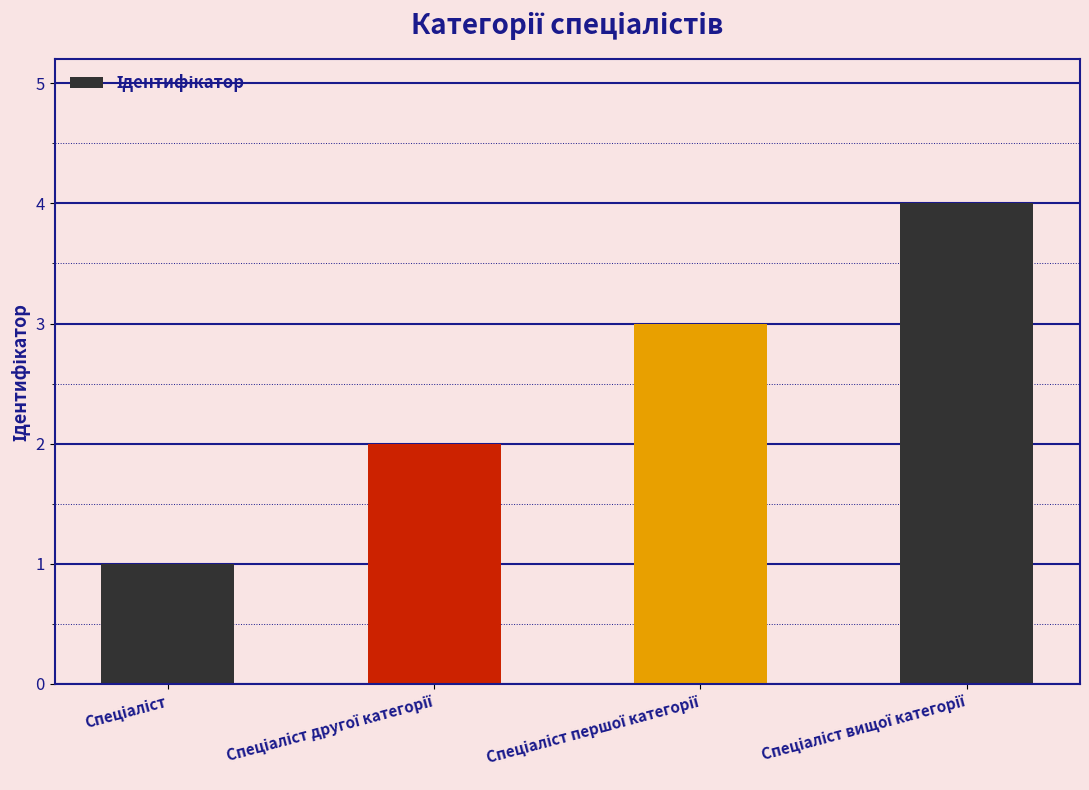

How many values are between 2 and 4?

3